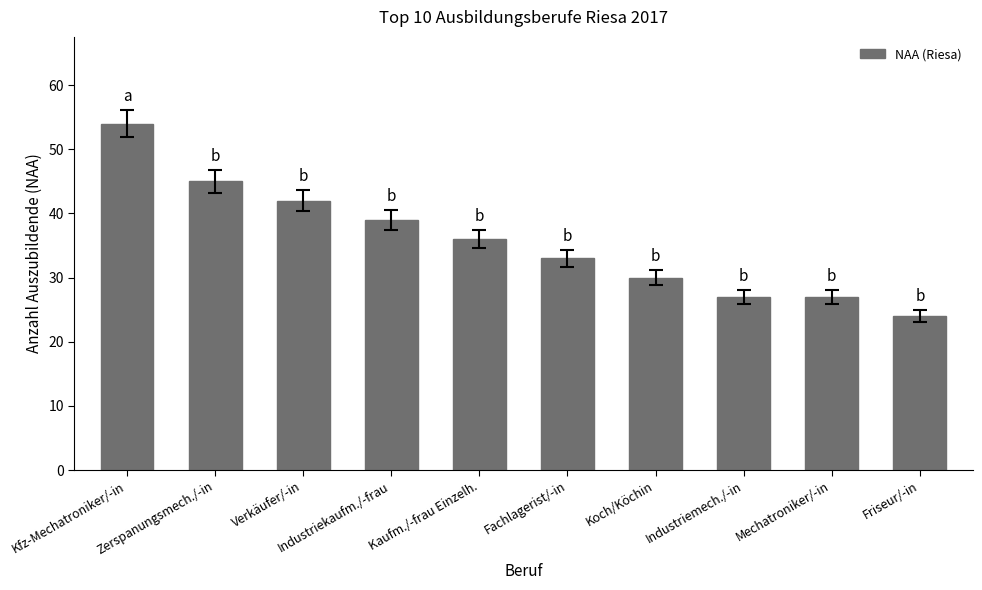

The value at Mechatroniker/-in is 27. True or false?

True